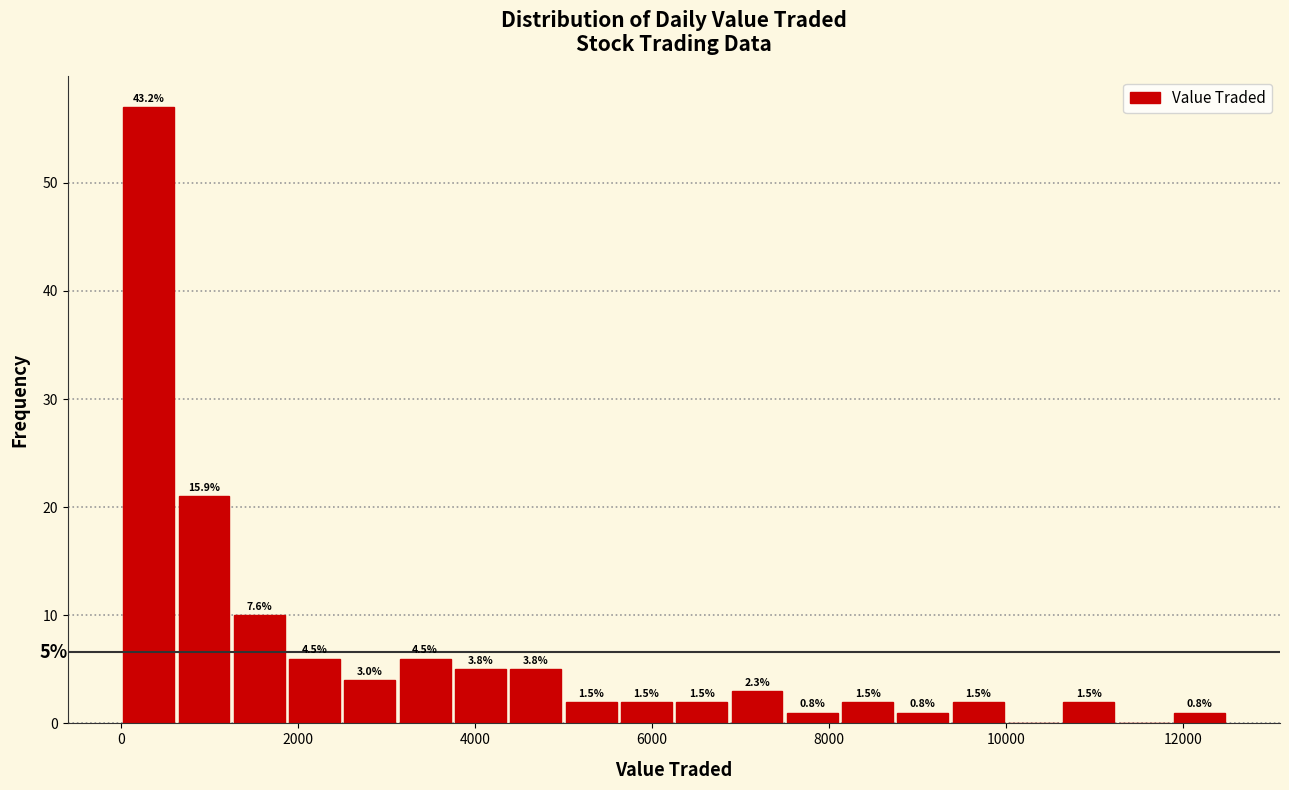

Read against the x-axis, roughly where is the centre of the tallest bar?

400